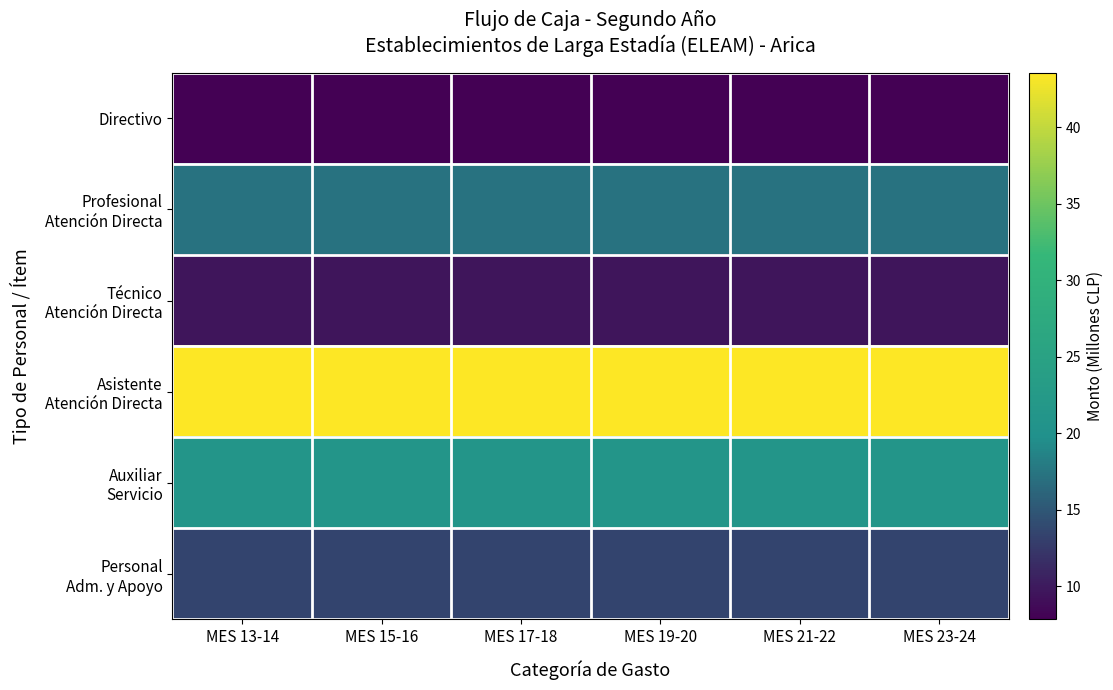

At how many categories does at least one series exceed 0?

6